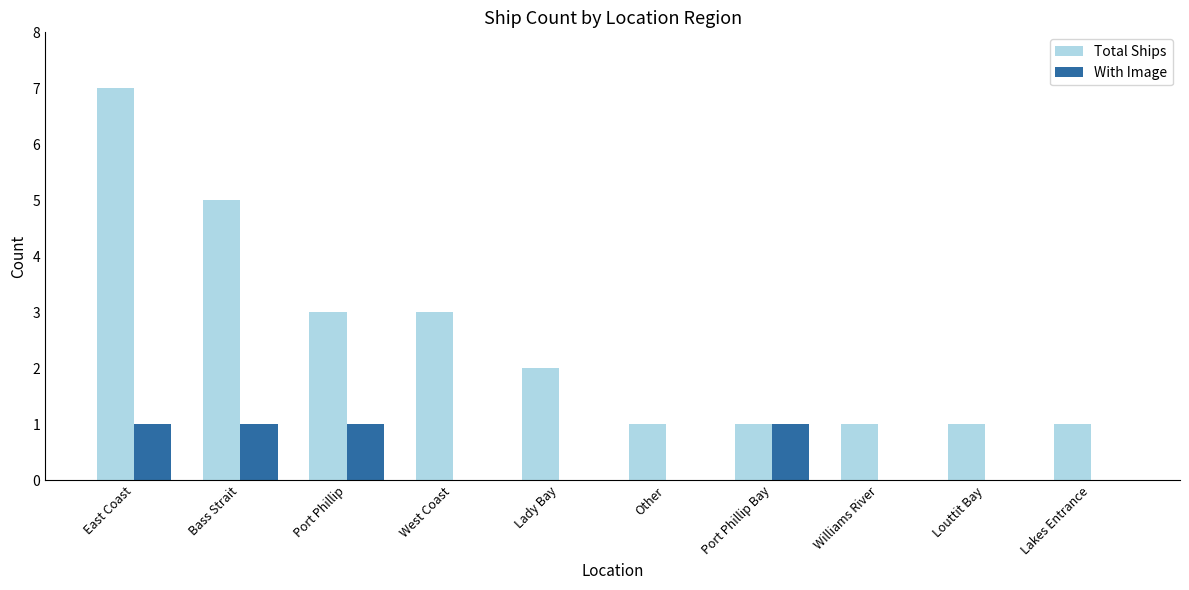

Reading right to left, list all the values displayed in this chart.

Total Ships: Lakes Entrance=1	Louttit Bay=1	Williams River=1	Port Phillip Bay=1	Other=1	Lady Bay=2	West Coast=3	Port Phillip=3	Bass Strait=5	East Coast=7
With Image: Lakes Entrance=0	Louttit Bay=0	Williams River=0	Port Phillip Bay=1	Other=0	Lady Bay=0	West Coast=0	Port Phillip=1	Bass Strait=1	East Coast=1